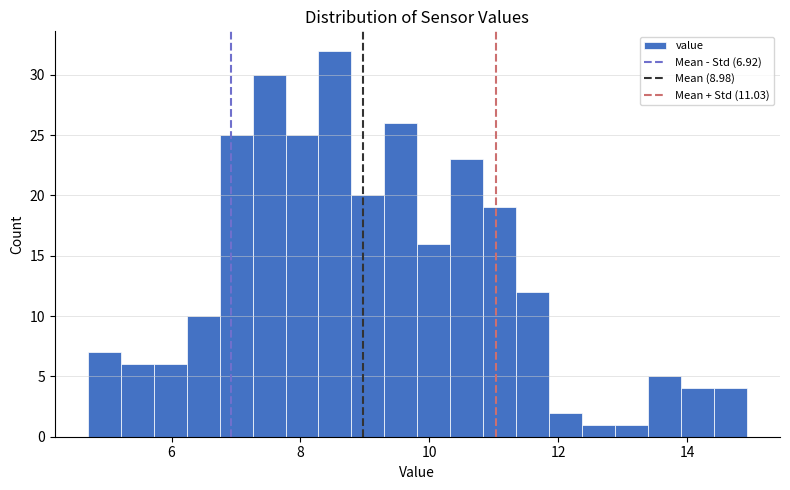

Around what value on the x-axis is the tallest bar? Give the approximate position of its centre, as read against the axis.

8.6